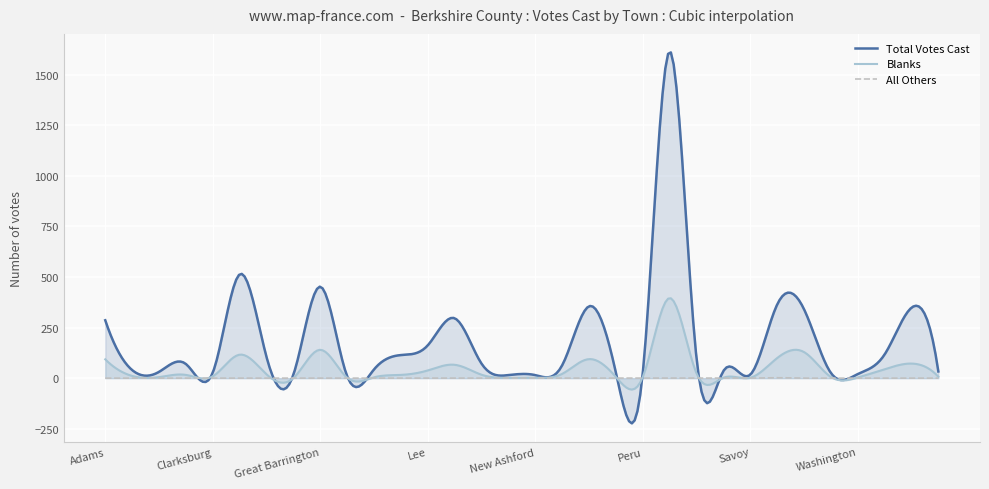

What is the label of the 12th point from the right?

Peru